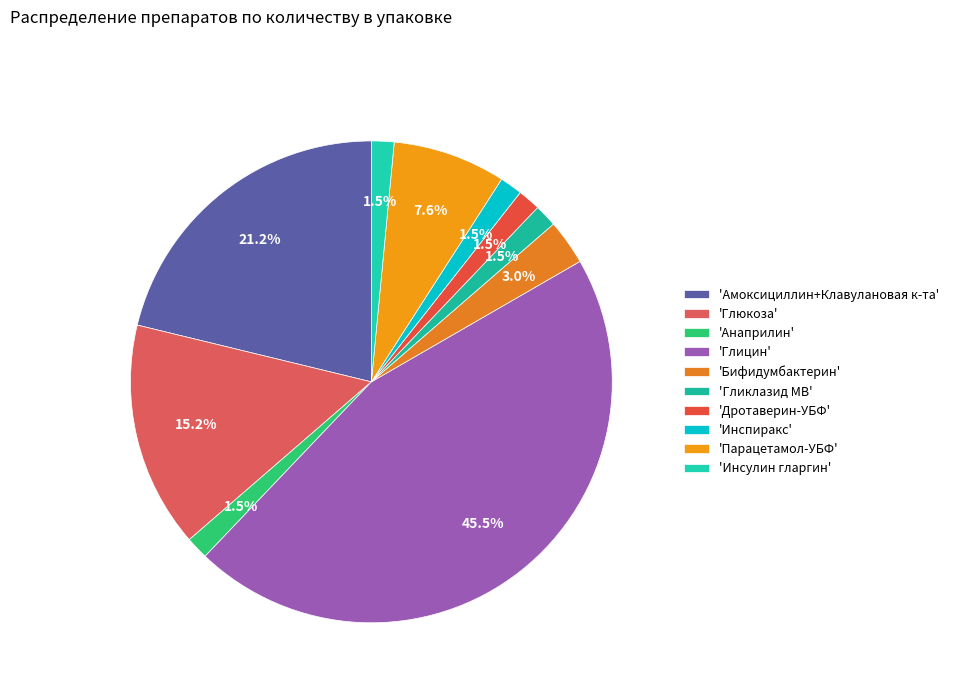

How many slices are in this pie chart?

10